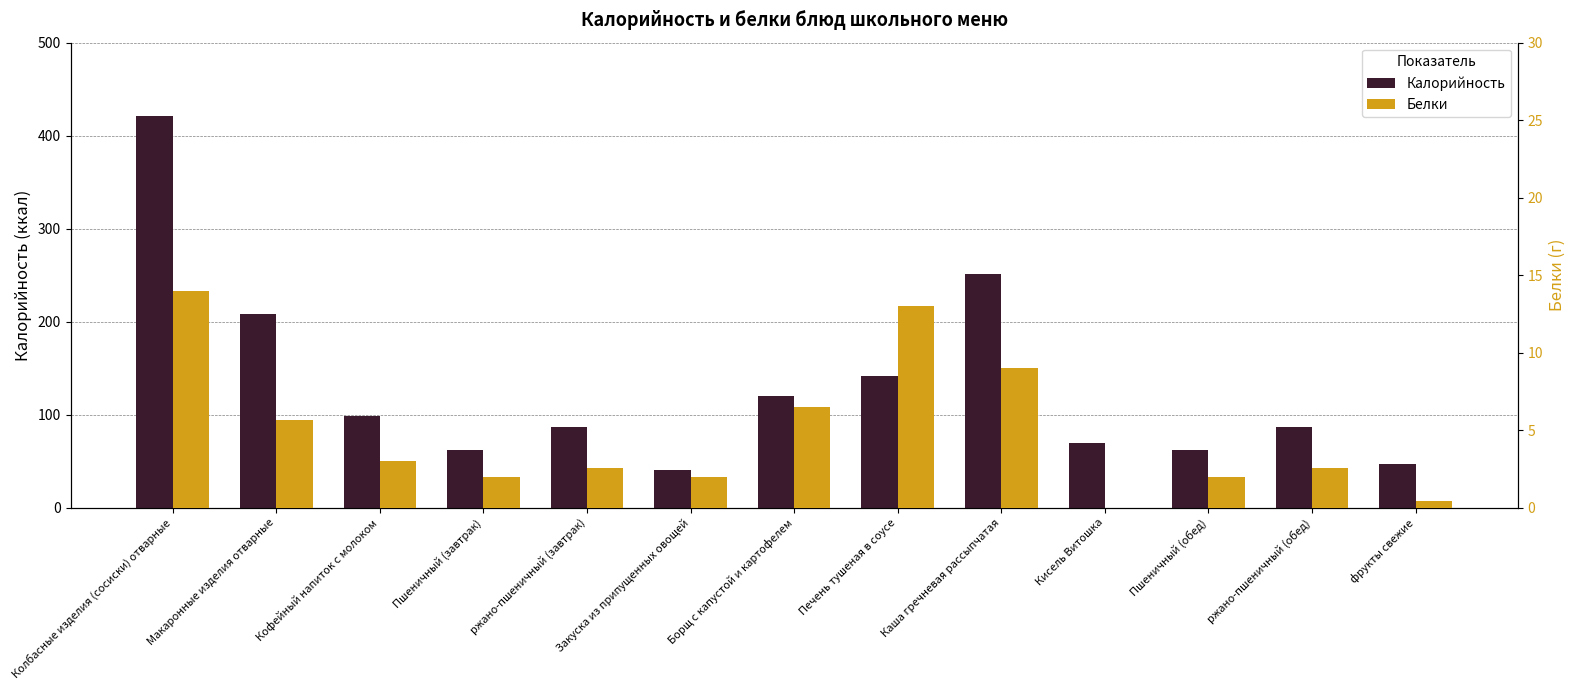

Which has a higher value, Печень тушеная в соусе or ржано-пшеничный (обед)?

Печень тушеная в соусе